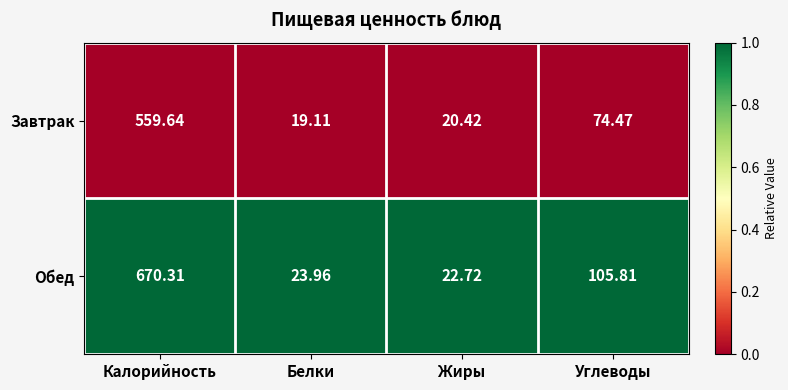

How many categories are shown in the chart?

4